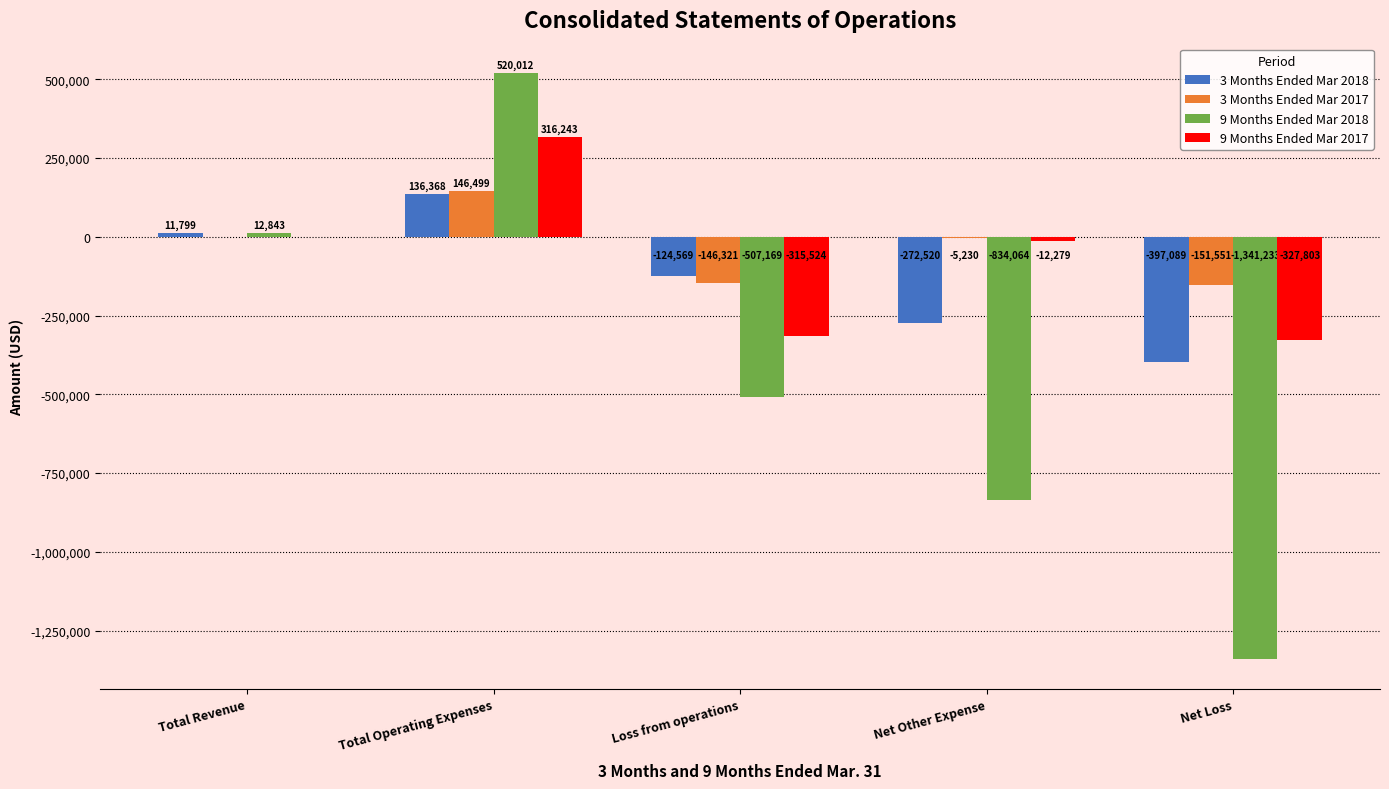

What is the maximum value shown in the chart?

520012